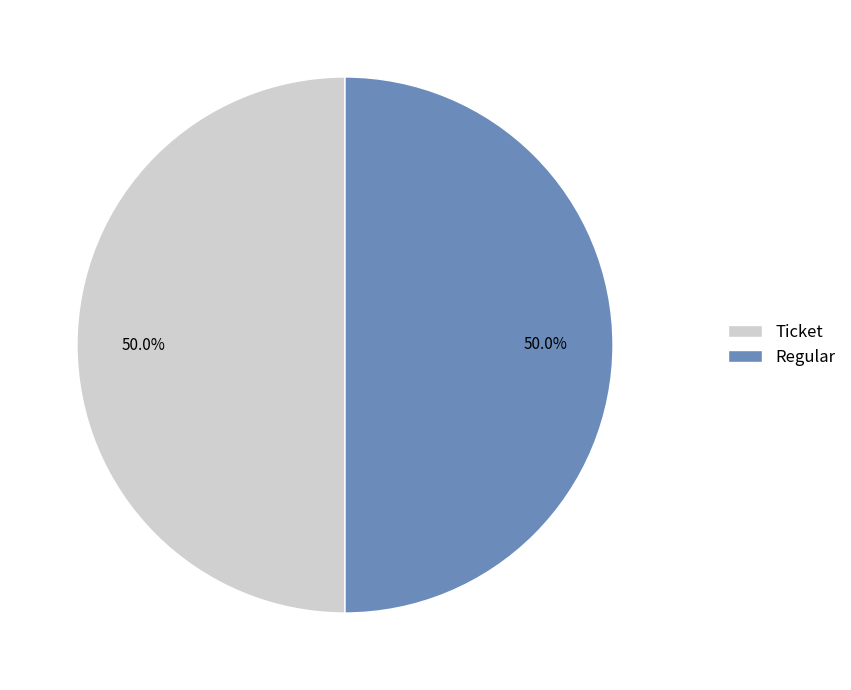

What is the total percentage of Regular and Ticket?

100.0%